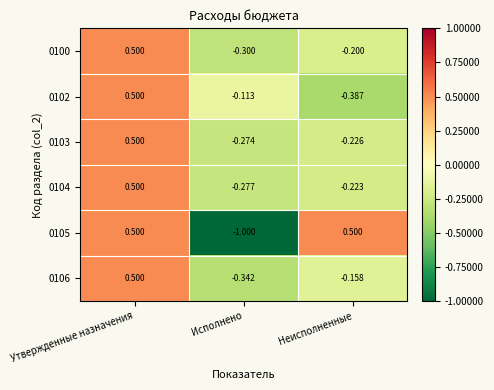

Is the value of 0100 at Неисполненные greater than the value of 0103 at Неисполненные?

Yes